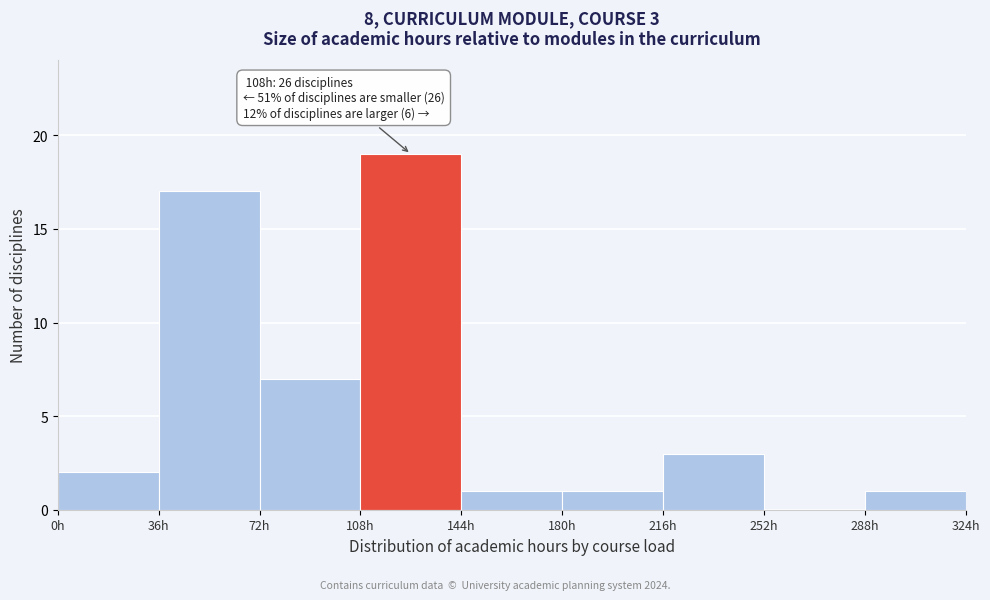

Which range on the x-axis has the tallest bar?

108 to 144